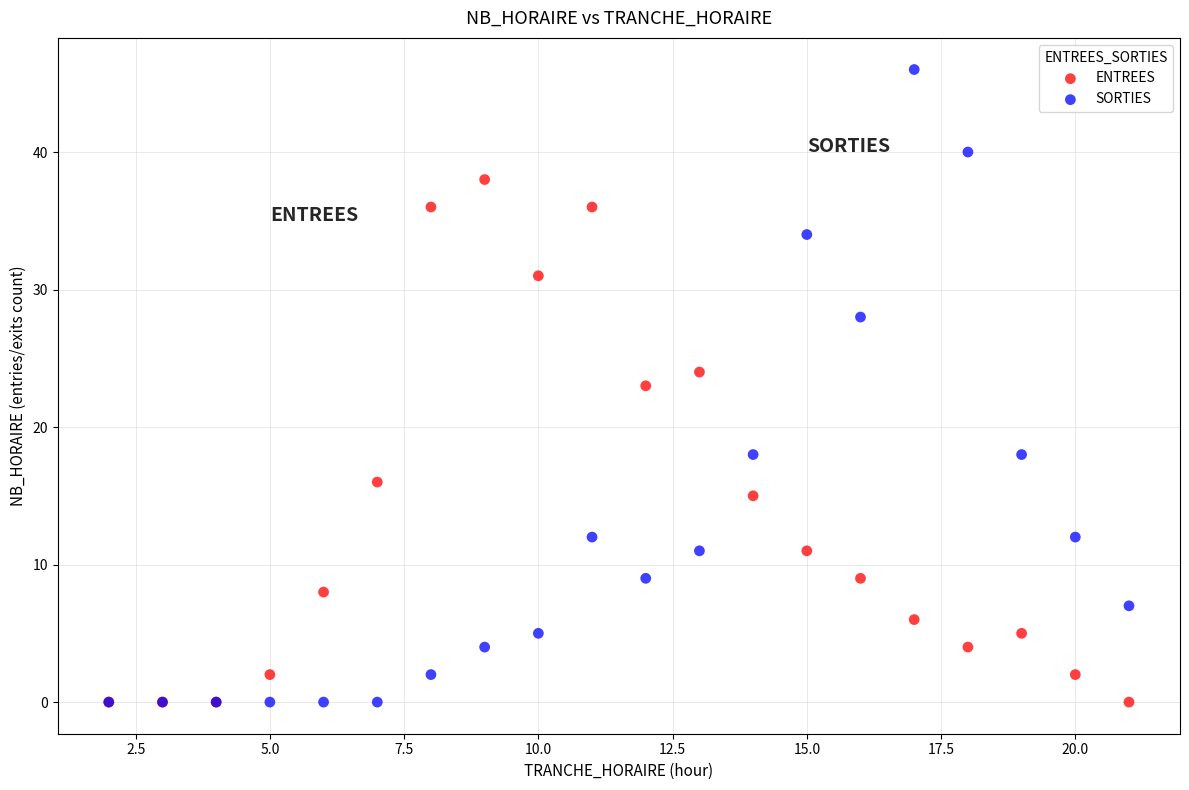

What are all the series names shown in the legend?

ENTREES, SORTIES